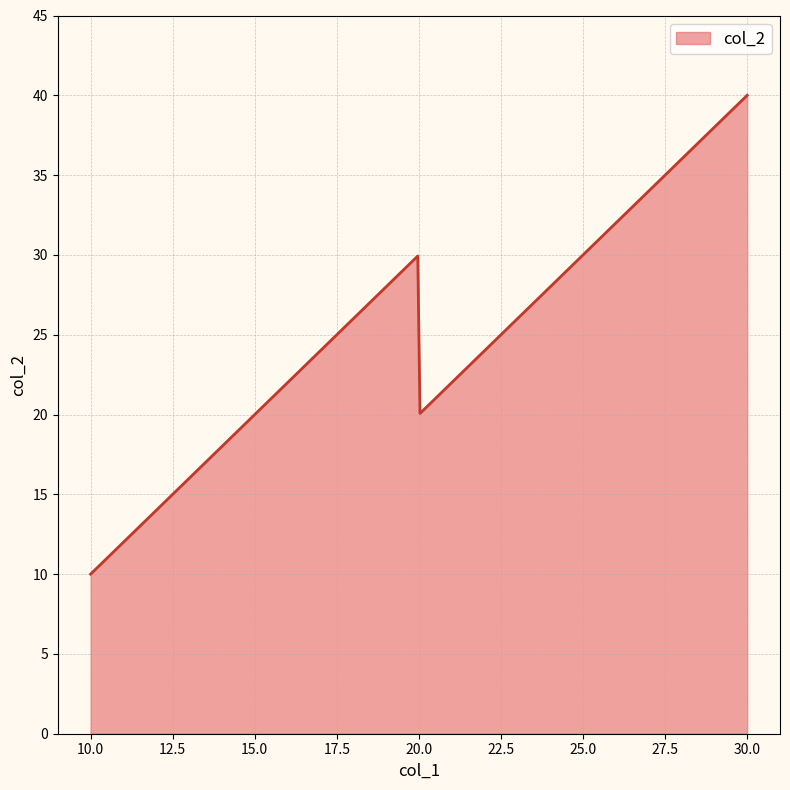

What is the minimum value shown in the chart?

10.0